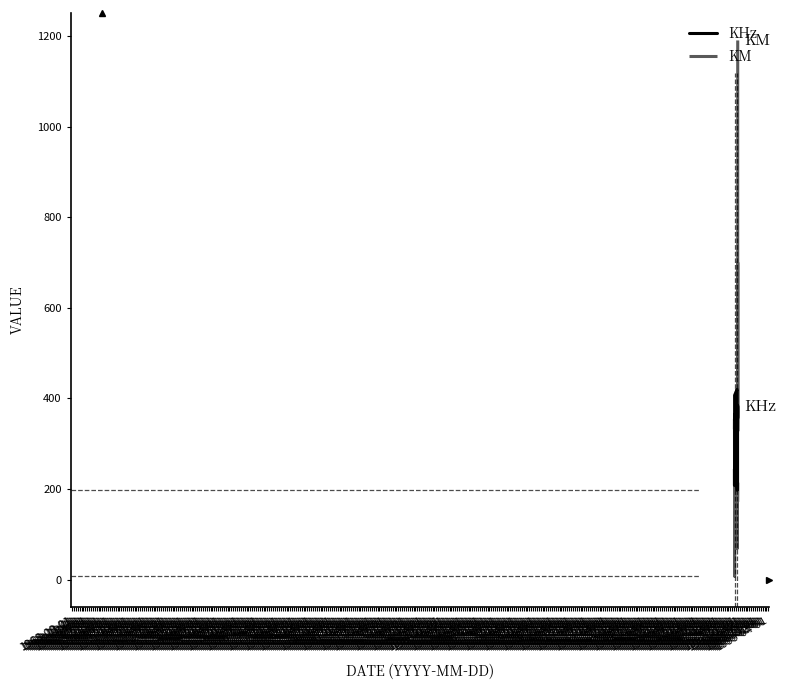

Which has a higher value, 1969-12-01 or 1968-09-01?

1969-12-01